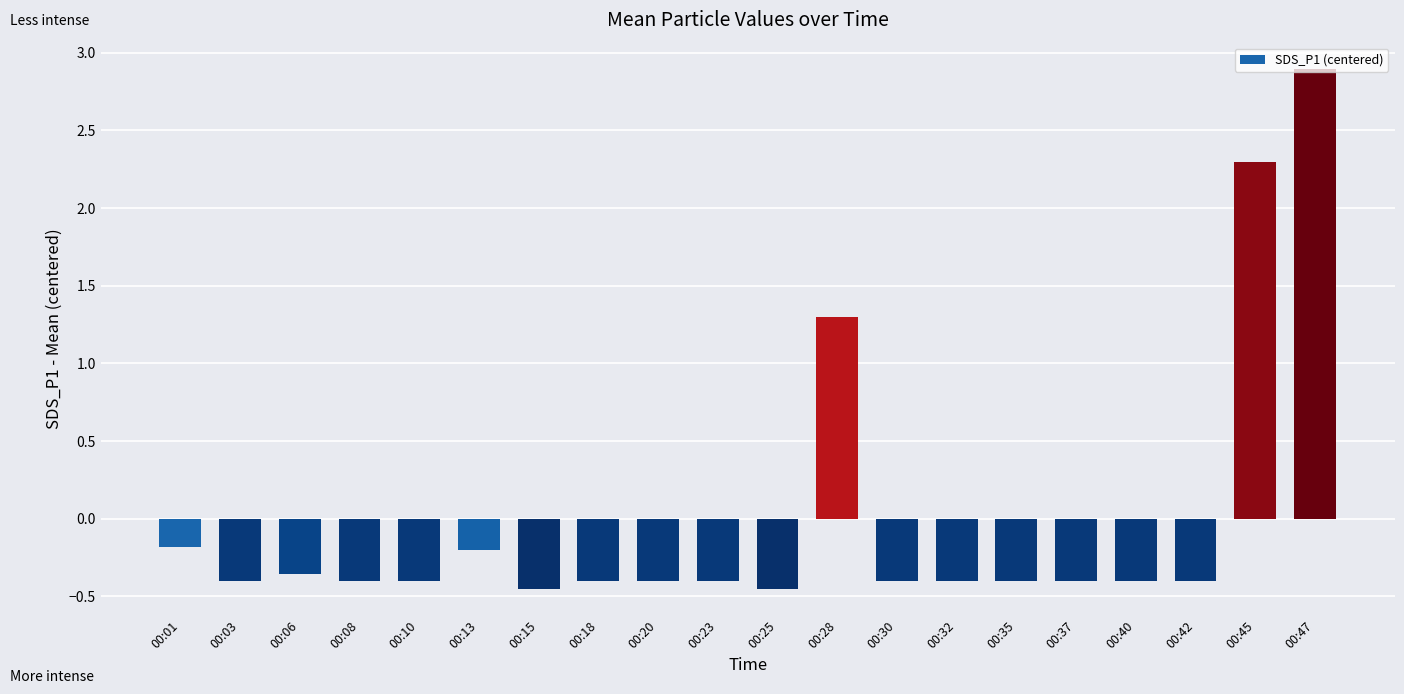

What is the maximum value shown in the chart?

2.9